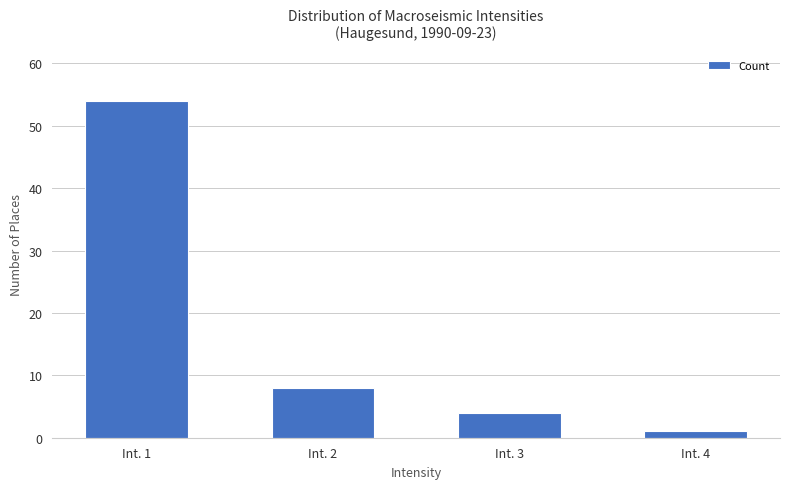

At which label is the value closest to 27?

Int. 2